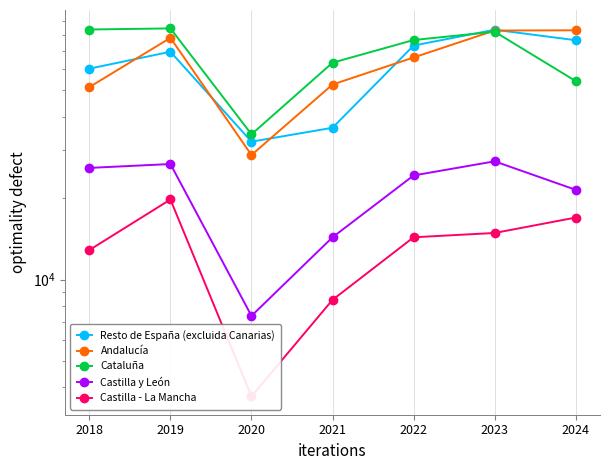

Reading left to right, transcribe all the data shown in this chart.

Resto de España (excluida Canarias): 60160	69481	32332	36391	73229	83784	76633
Andalucía: 51438	78190	28865	52572	66170	83210	83375
Cataluña: 83939	84738	34423	63297	76755	82386	54144
Castilla y León: 25864	26732	7346	14336	24257	27354	21470
Castilla - La Mancha: 12862	19770	3706	8420	14336	14872	16953